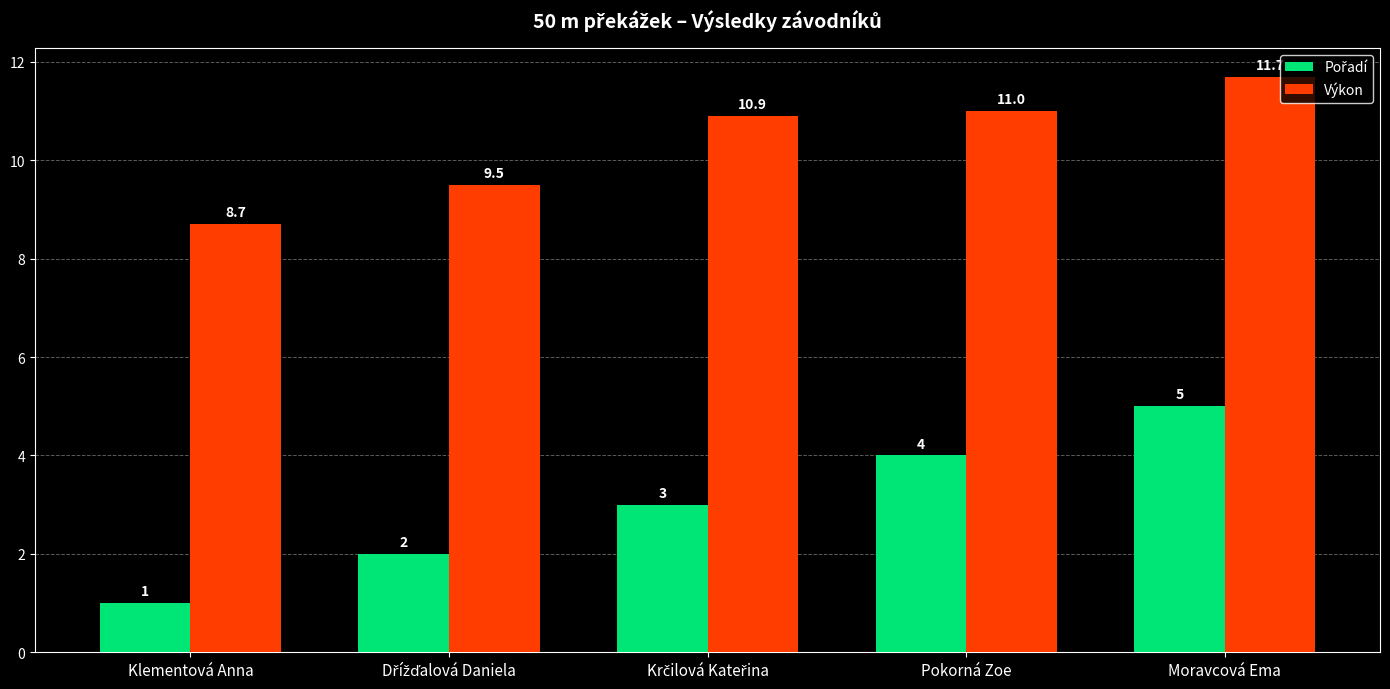

What is the label of the 2nd bar from the right?

Pokorná Zoe